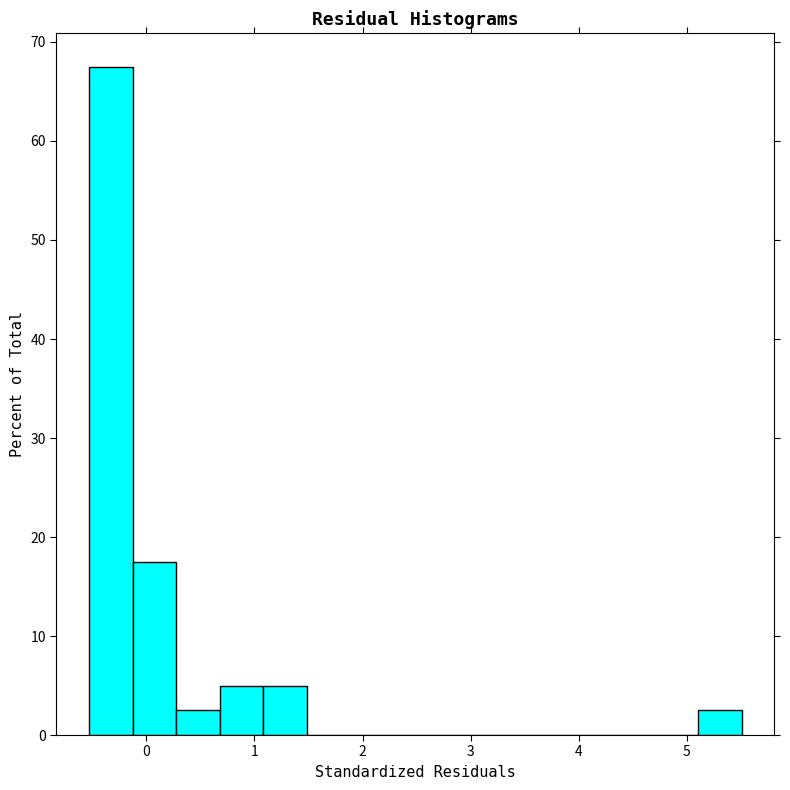

Which range on the x-axis has the tallest bar?

-0.5 to -0.1